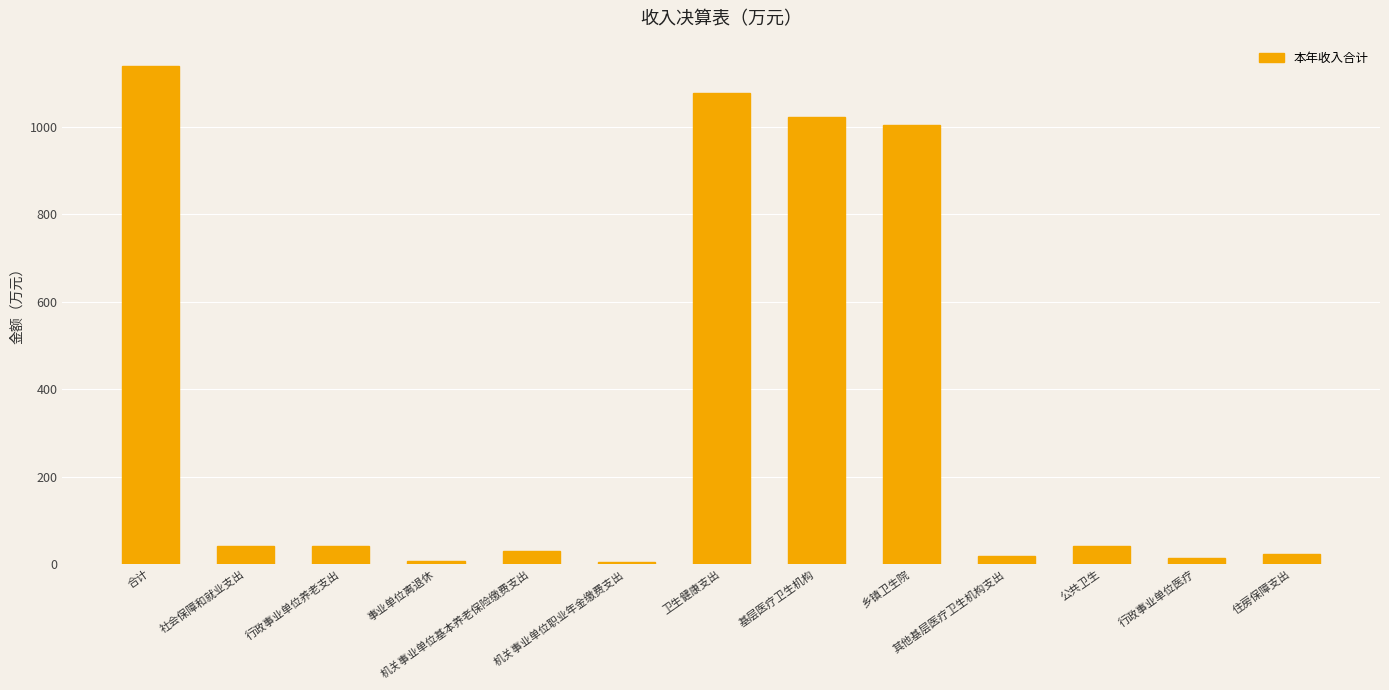

True or false: the data shows 18.0 at 其他基层医疗卫生机构支出.

True